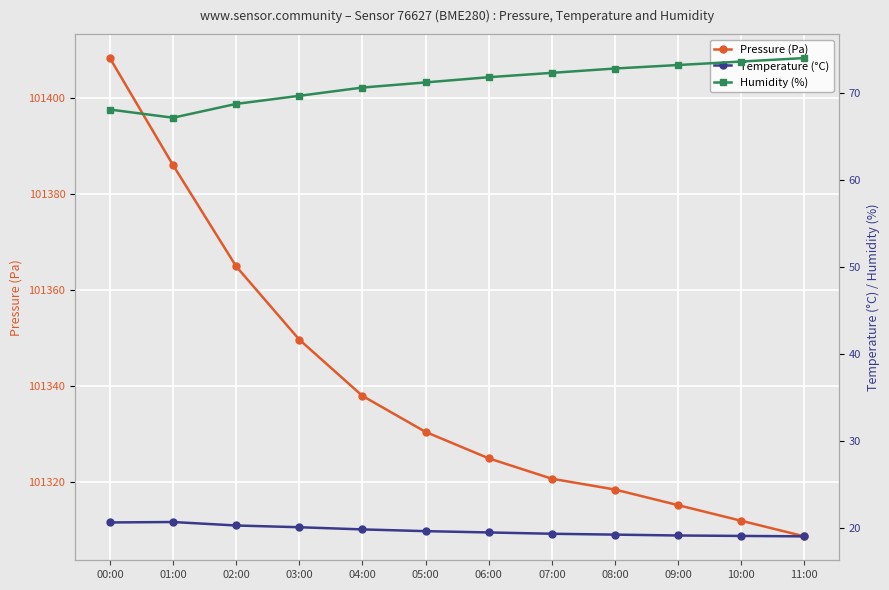

Reading left to right, extract all data points from this chart.

Pressure (Pa): 101408.3	101386.1	101365.0	101349.7	101338.0	101330.5	101325.0	101320.8	101318.5	101315.2	101312.0	101308.8
Temperature (°C): 20.6	20.6	20.2	20.1	19.8	19.6	19.4	19.3	19.2	19.1	19.1	19.0
Humidity (%): 68.1	67.1	68.7	69.7	70.6	71.2	71.8	72.3	72.8	73.2	73.6	74.0